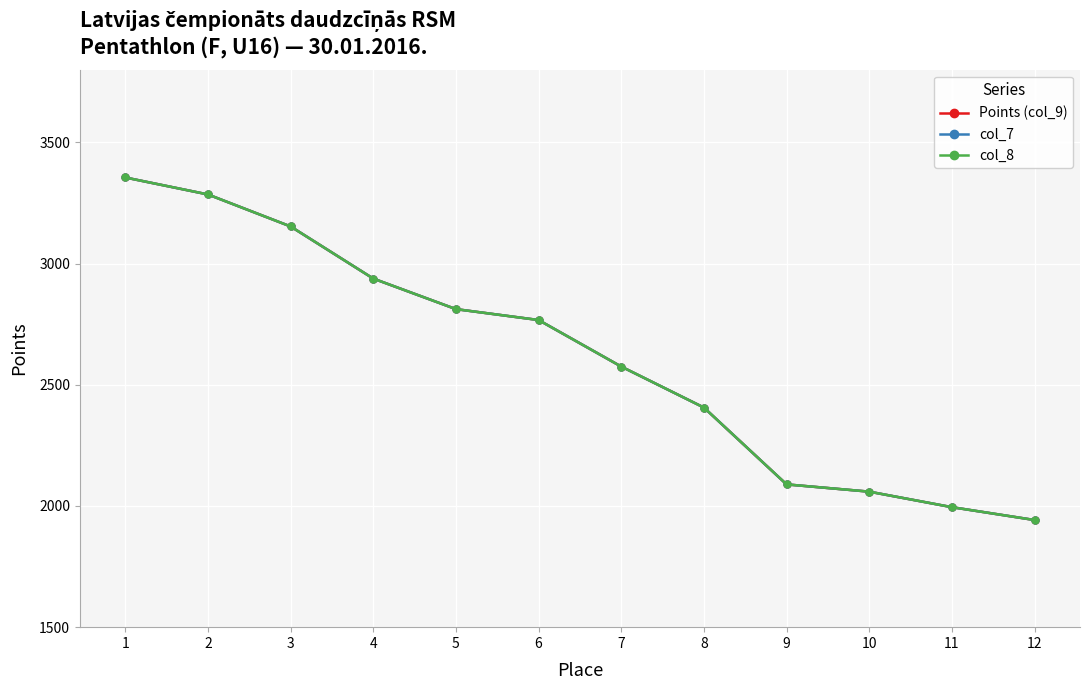

Reading left to right, list all the values displayed in this chart.

Points (col_9): 1=3355	2=3285	3=3153	4=2938	5=2812	6=2767	7=2575	8=2406	9=2089	10=2059	11=1995	12=1942
col_7: 1=3355	2=3285	3=3153	4=2938	5=2812	6=2767	7=2575	8=2406	9=2089	10=2059	11=1995	12=1942
col_8: 1=3355	2=3285	3=3153	4=2938	5=2812	6=2767	7=2575	8=2406	9=2089	10=2059	11=1995	12=1942